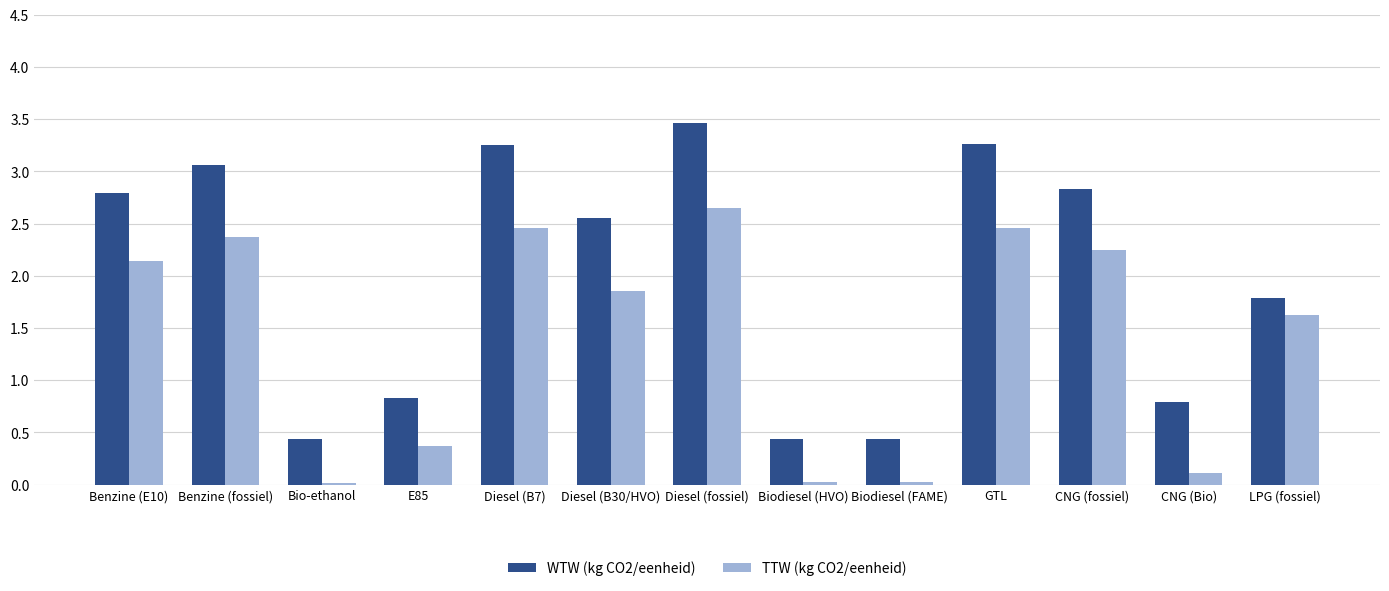

The WTW (kg CO2/eenheid) series shows 0.4 at Biodiesel (HVO). True or false?

True